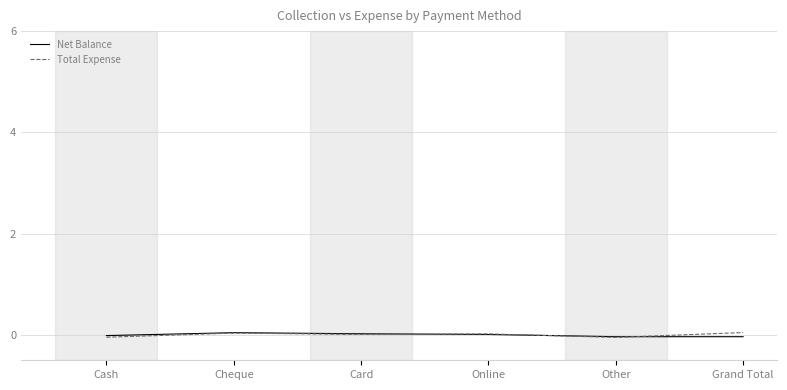

The Net Balance series shows 0.0 at Cheque. True or false?

True